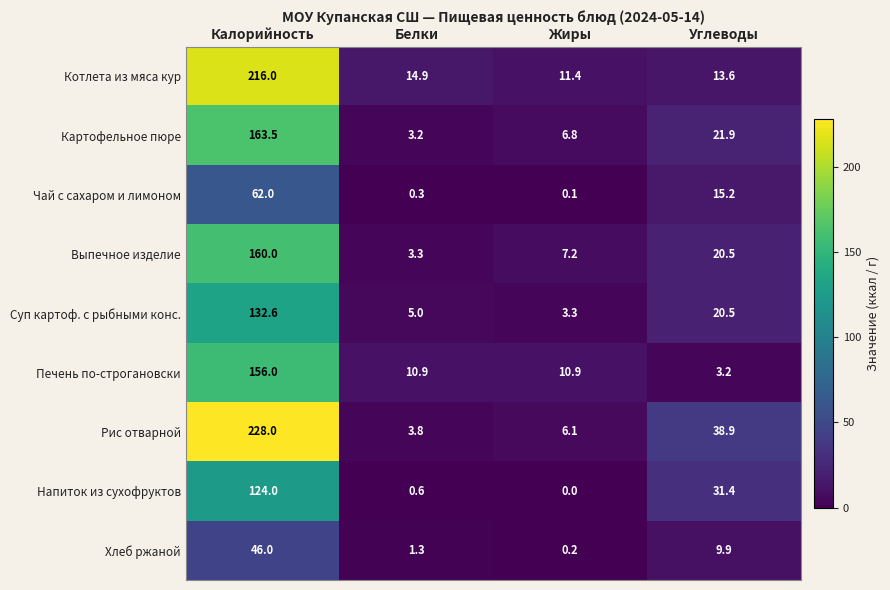

What is the difference between the Суп картоф. с рыбными конс. values at Жиры and Углеводы?

17.2